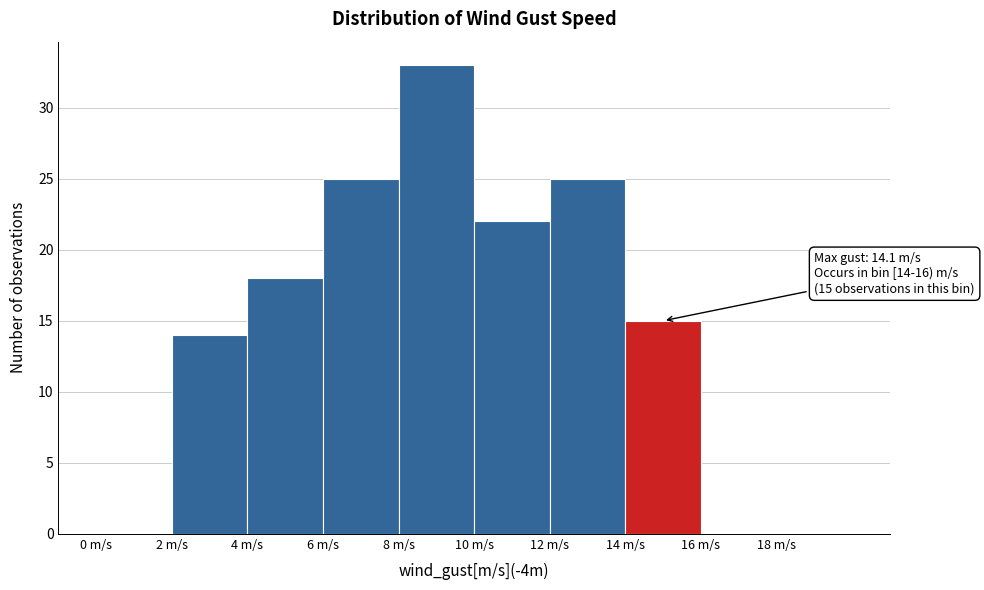

Over which range of the x-axis is the bar tallest?

8 to 10